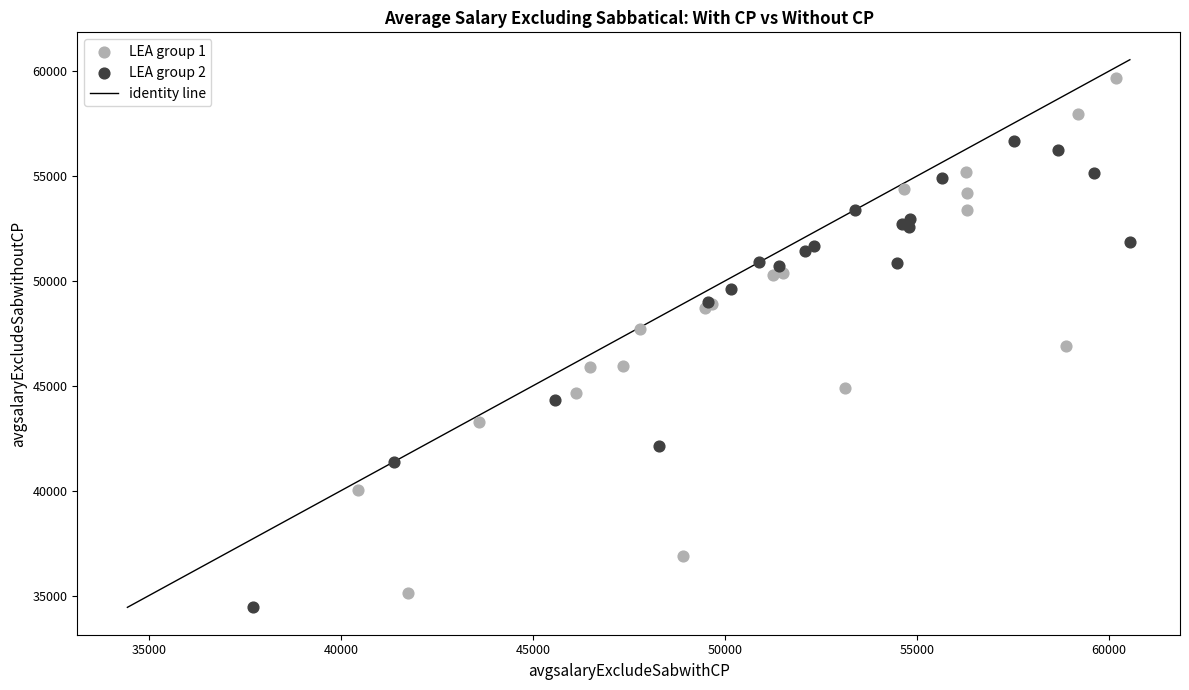

Which series contains the highest Y value?

LEA group 1